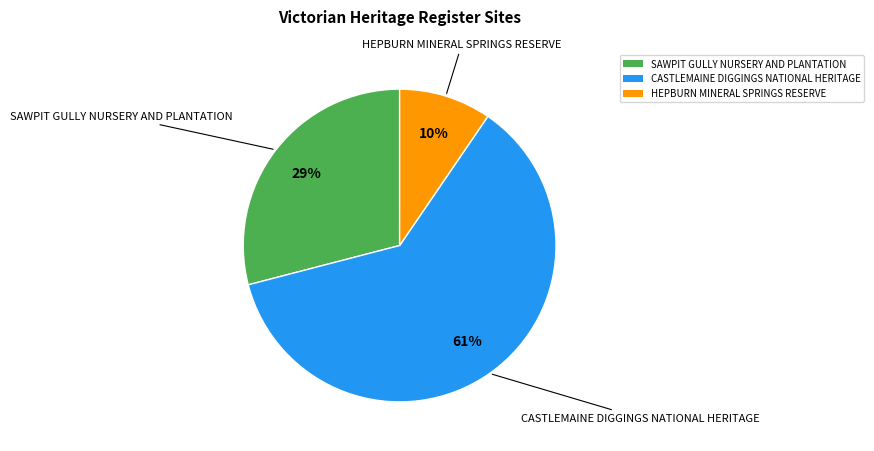

Combined, do SAWPIT GULLY NURSERY AND PLANTATION and CASTLEMAINE DIGGINGS NATIONAL HERITAGE account for over 50%?

Yes